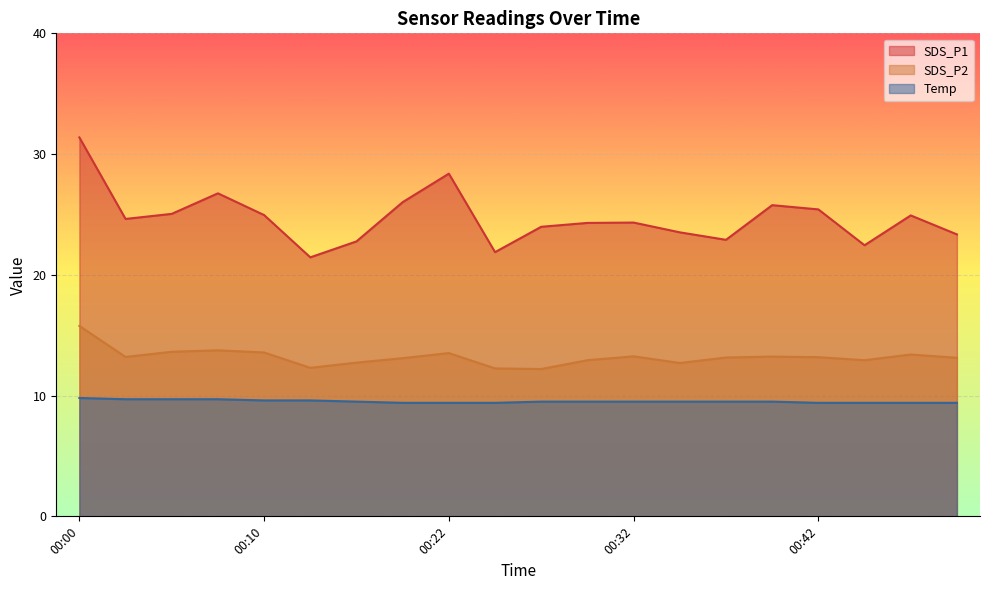

True or false: SDS_P1 and SDS_P2 intersect in this chart.

False